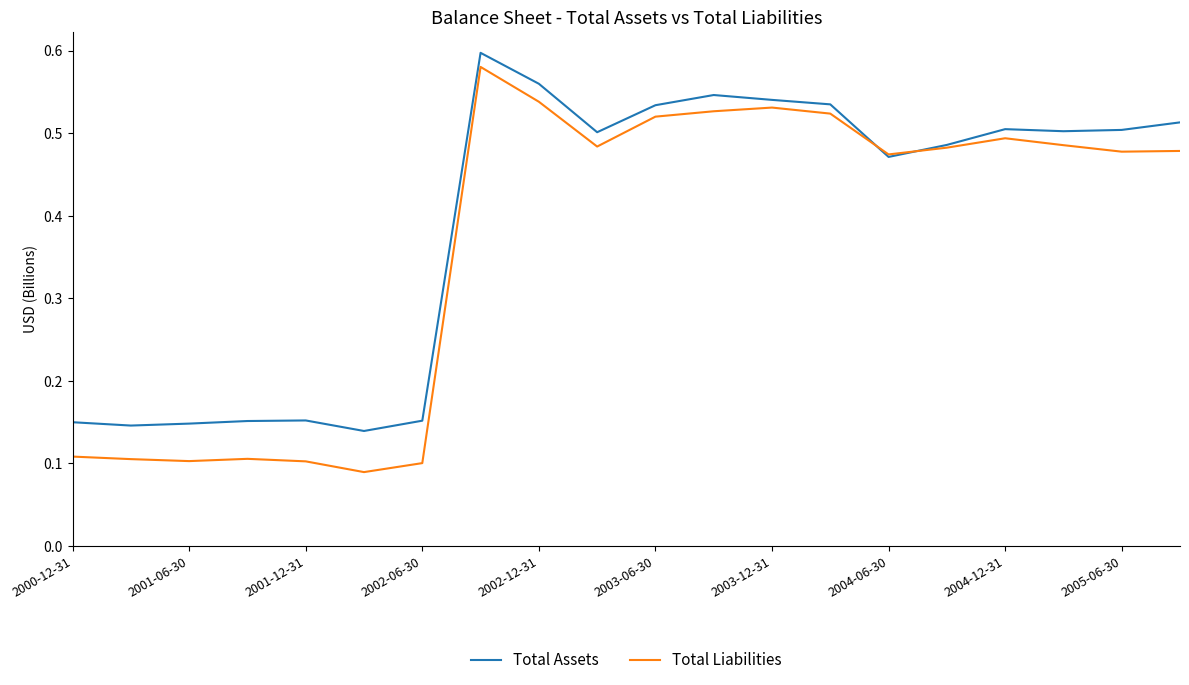

Rank the series by their average value, from lowest to highest.

Total Liabilities, Total Assets